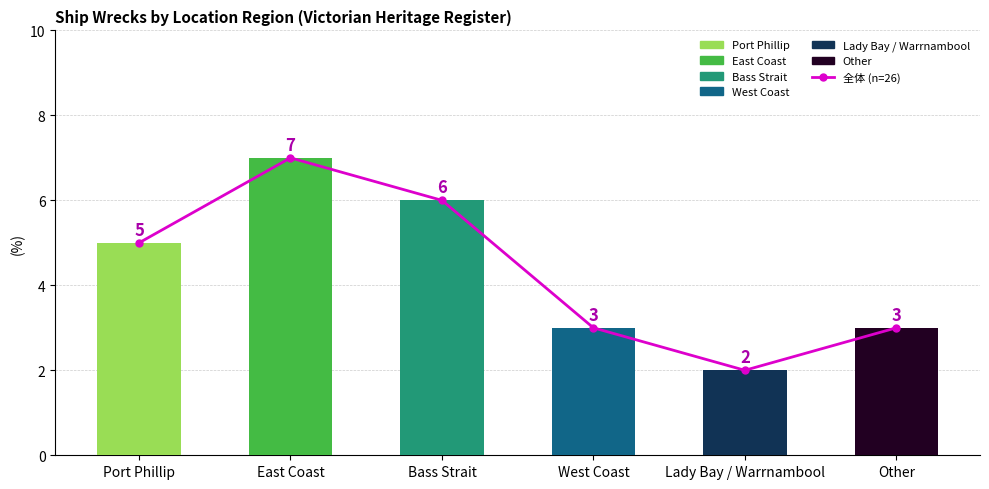

Count the number of categories in the chart.

6